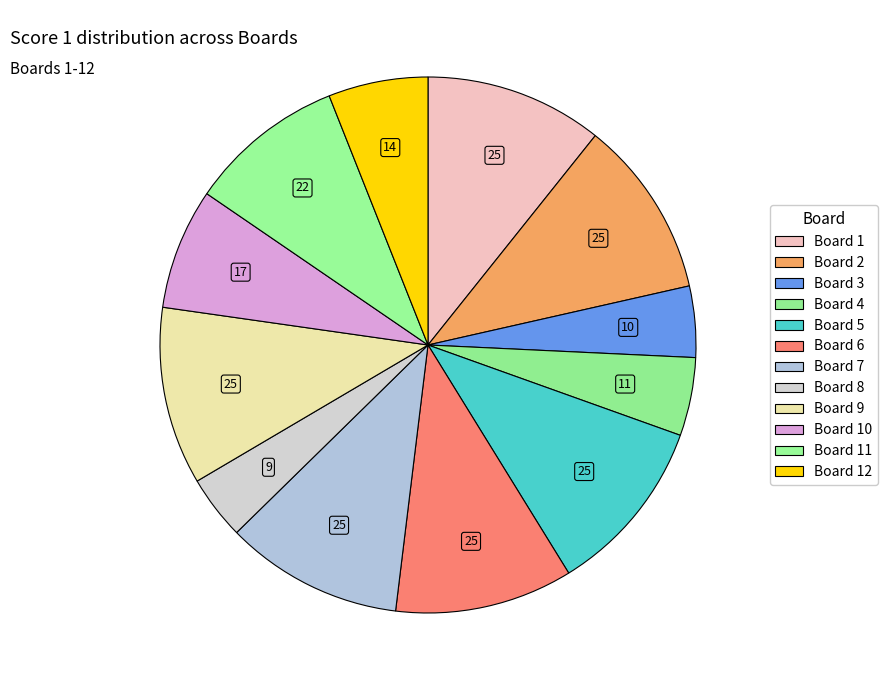

Approximately how many times larger is the value at Board 7 compared to Board 4?

2.3